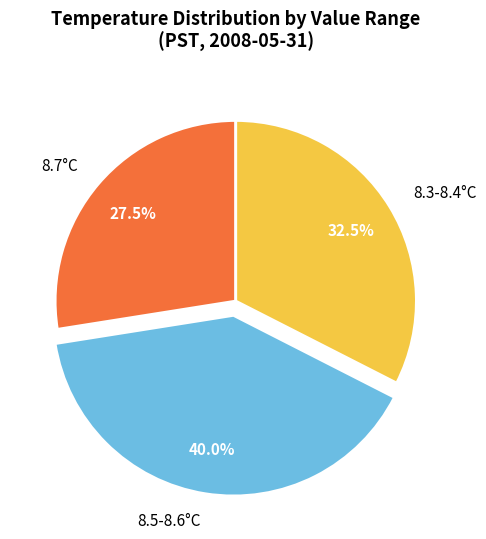

Is there a majority slice in this chart?

No